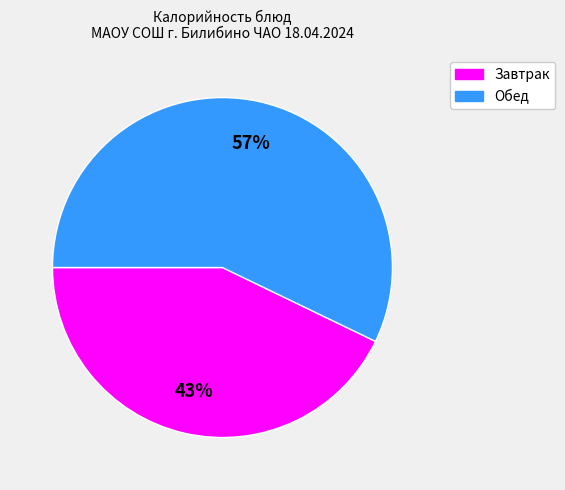

To the nearest percent, what is the average slice percentage?

50%